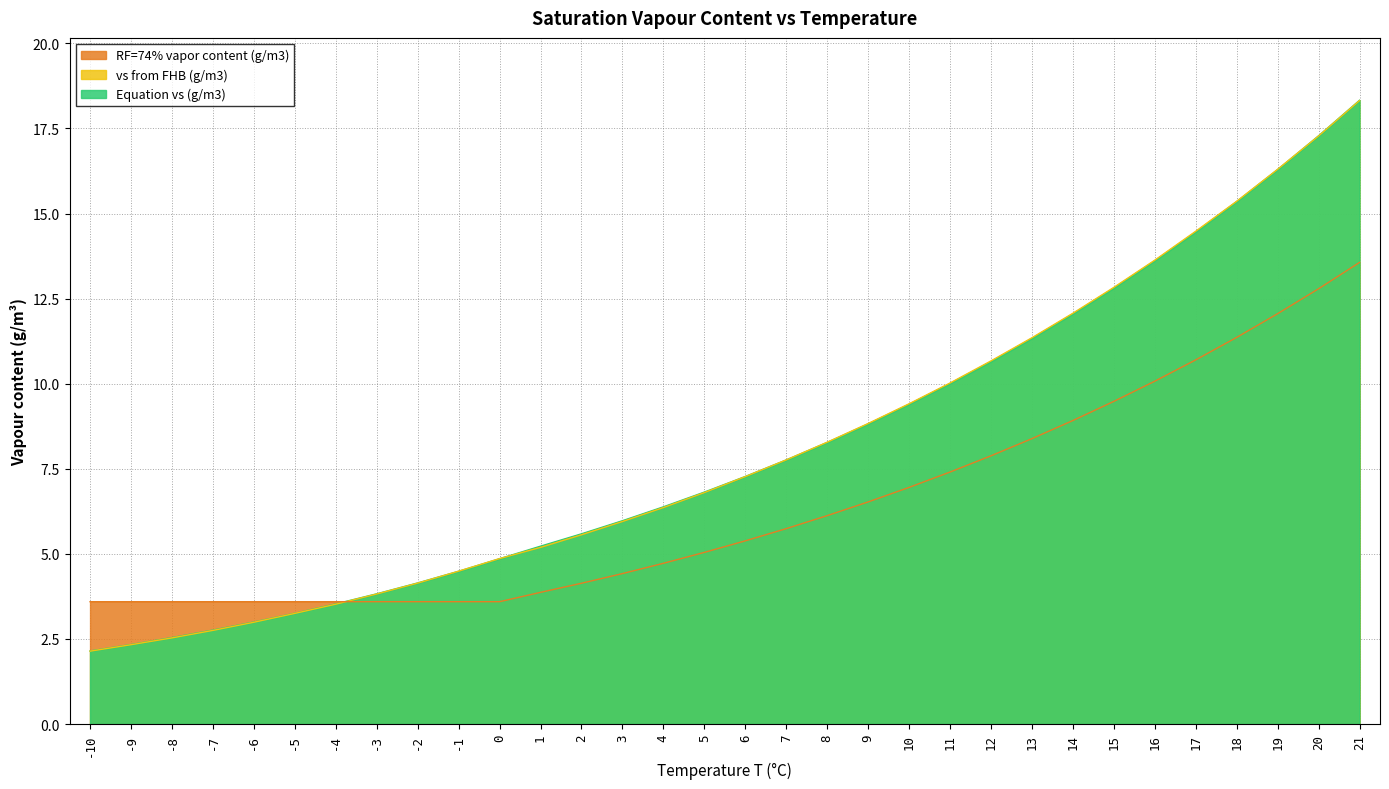

Which series has the largest range (max minus min)?

Equation vs (g/m3)